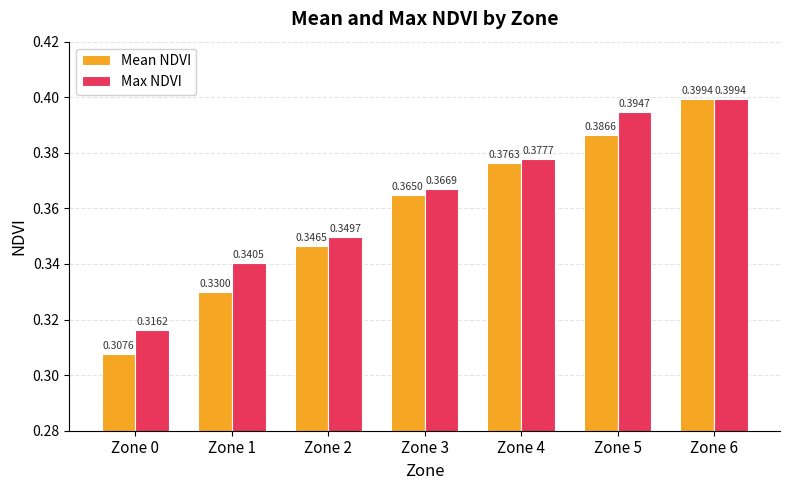

At which label is Max NDVI closest to 0?

Zone 0